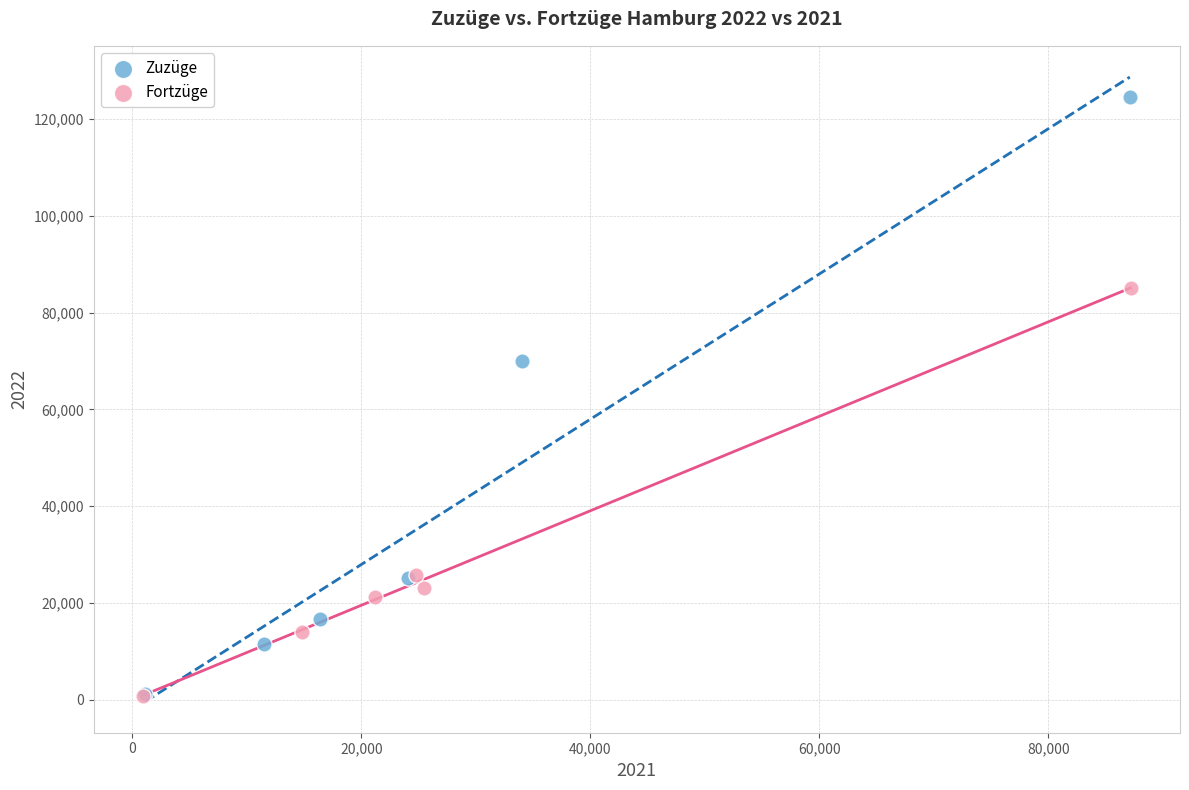

Which series has the widest spread of Y values?

Zuzüge